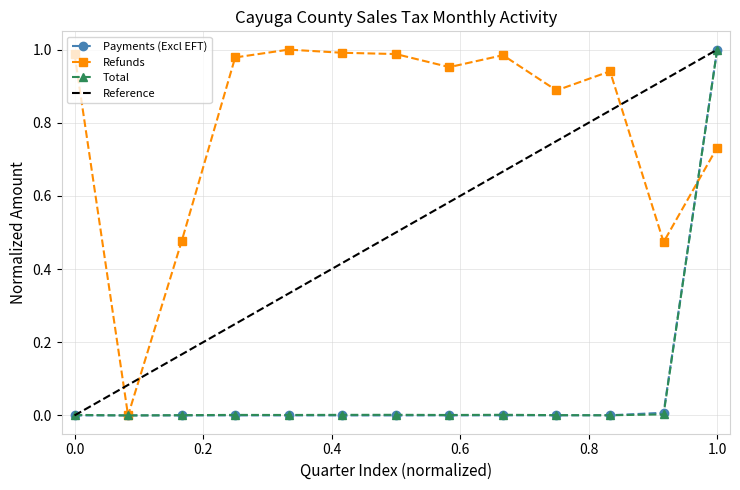

Between 11/30/2022 and 08/31/2023, which series saw the biggest shift?

Refunds